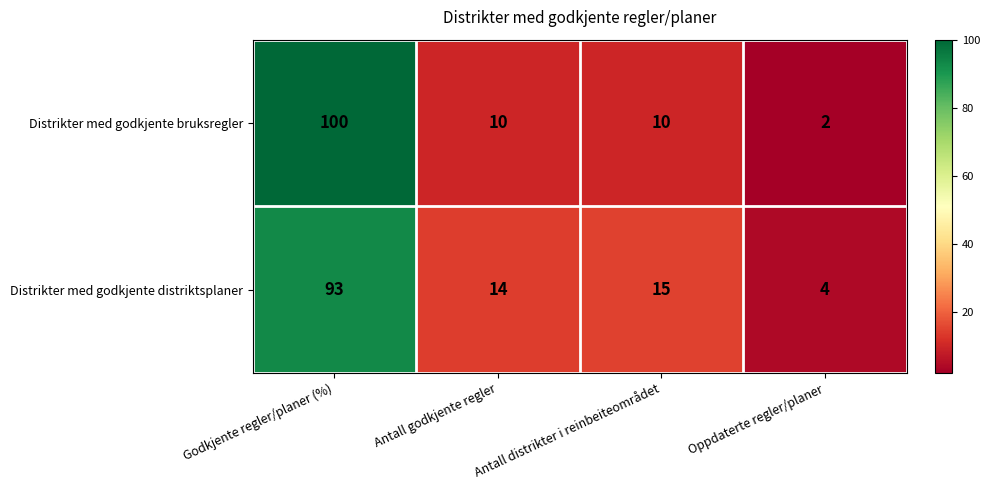

What is the difference between the maximum and minimum values in the Distrikter med godkjente bruksregler series?

98